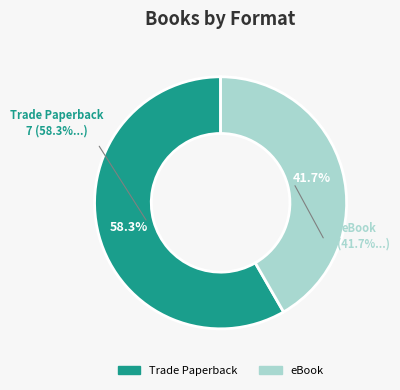

To the nearest percent, what is the average slice percentage?

50%